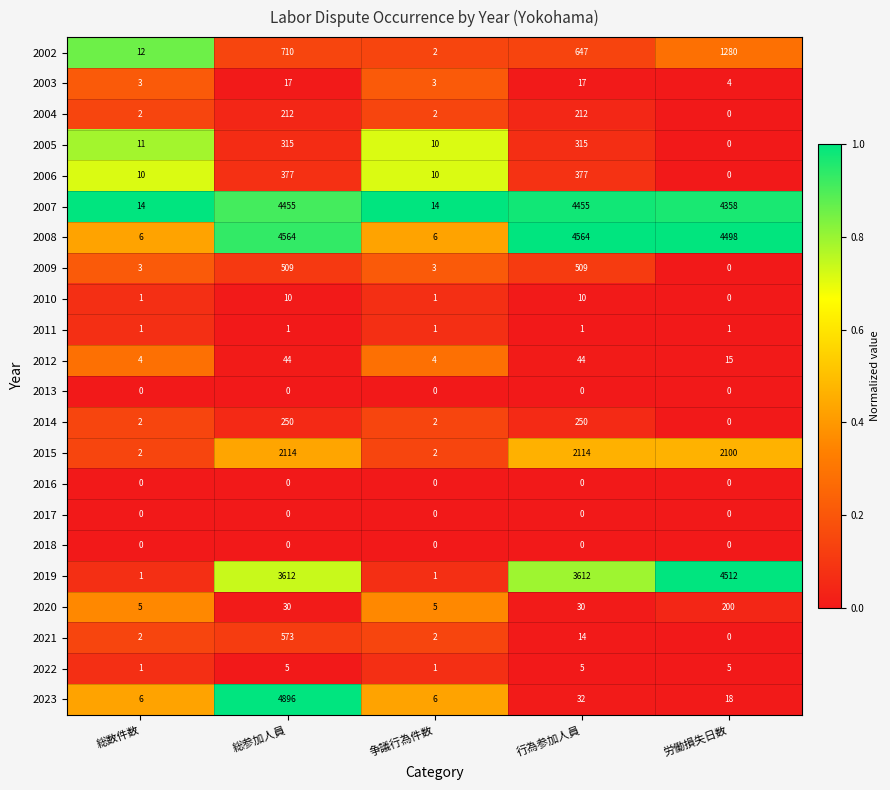

Is it true that 2007 equals 14 at 争議行為件数?

True